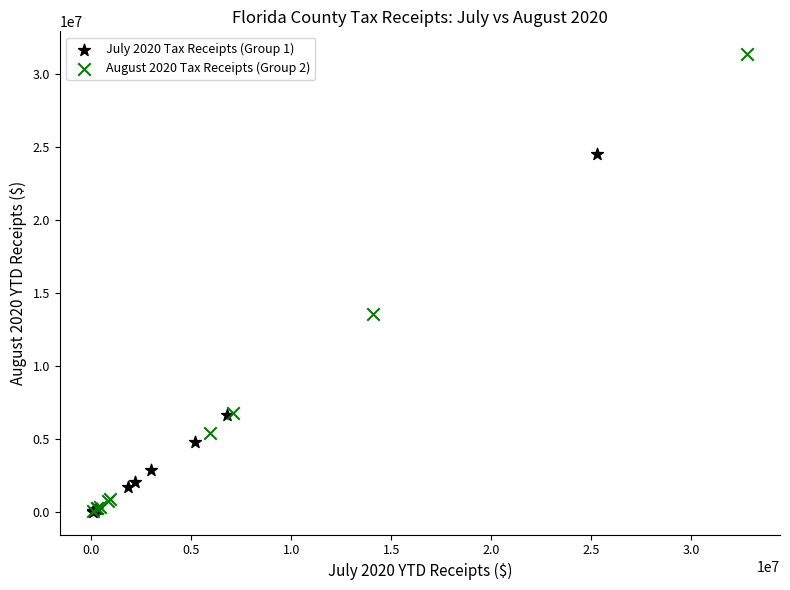

What are all the series names shown in the legend?

July 2020 Tax Receipts (Group 1), August 2020 Tax Receipts (Group 2)